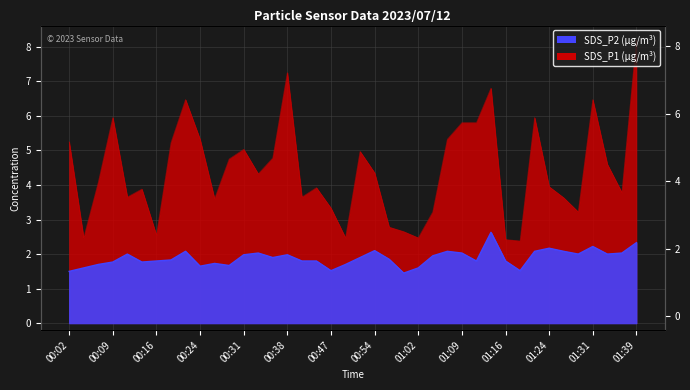

List the series in order of their overall mean, highest first.

SDS_P1, SDS_P2